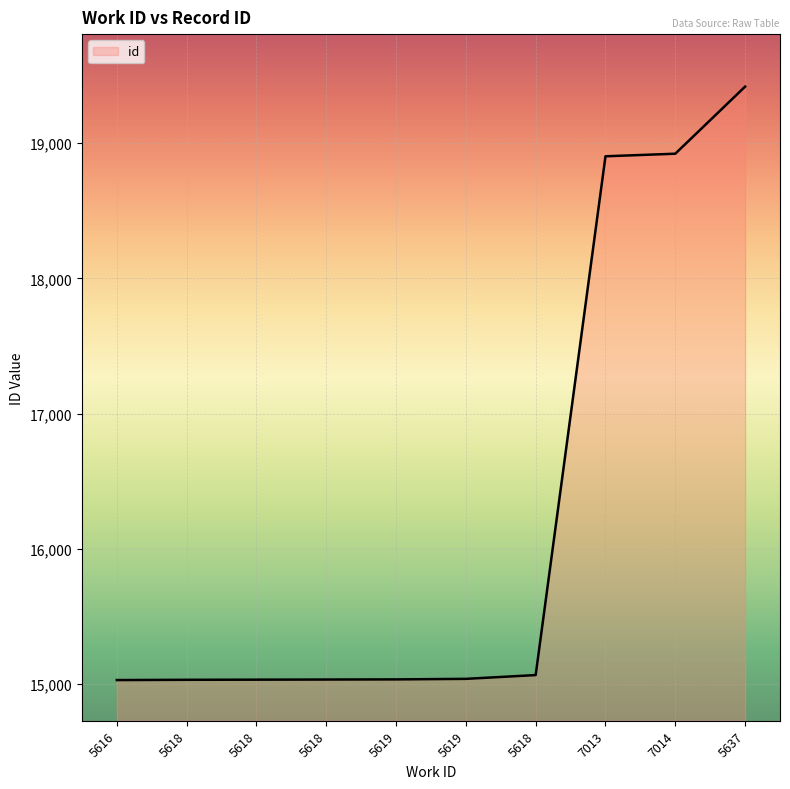

What is the label of the 2nd point from the left?

5618